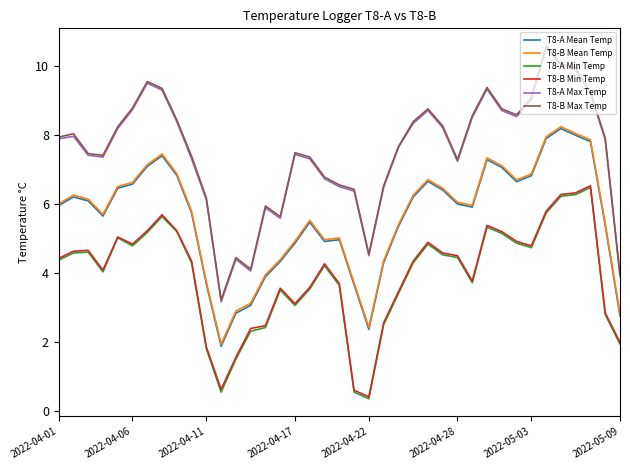

Which series has the largest range (max minus min)?

T8-A Max Temp